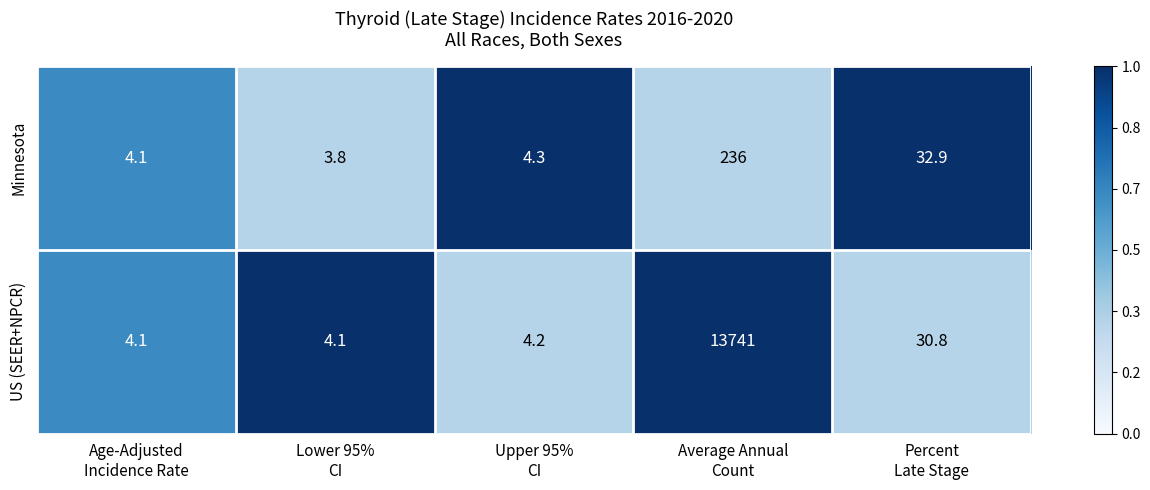

Between Lower 95%
CI and Percent
Late Stage, which series saw the biggest shift?

Minnesota